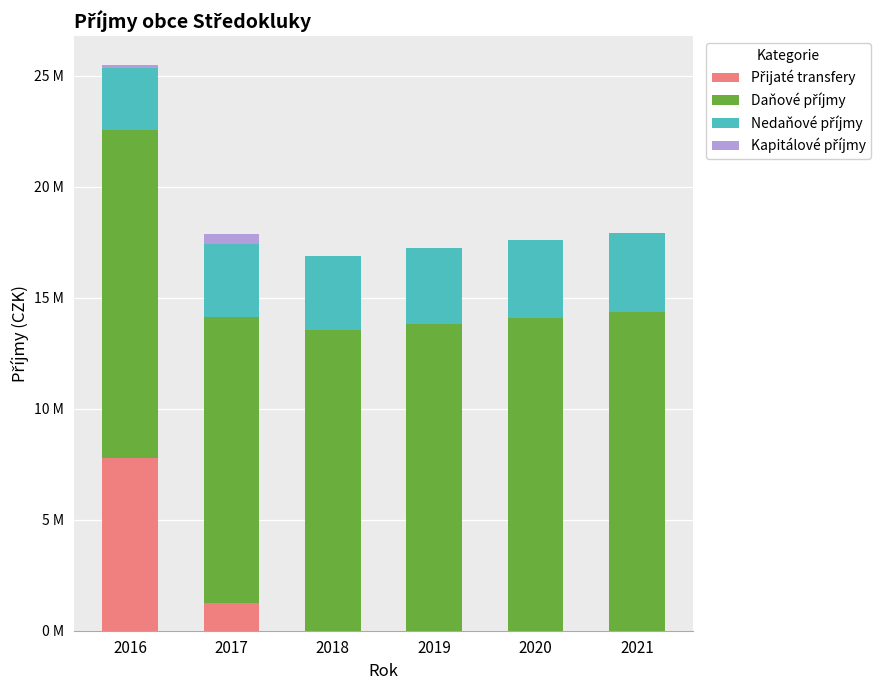

Does the chart contain stacked bars?

Yes